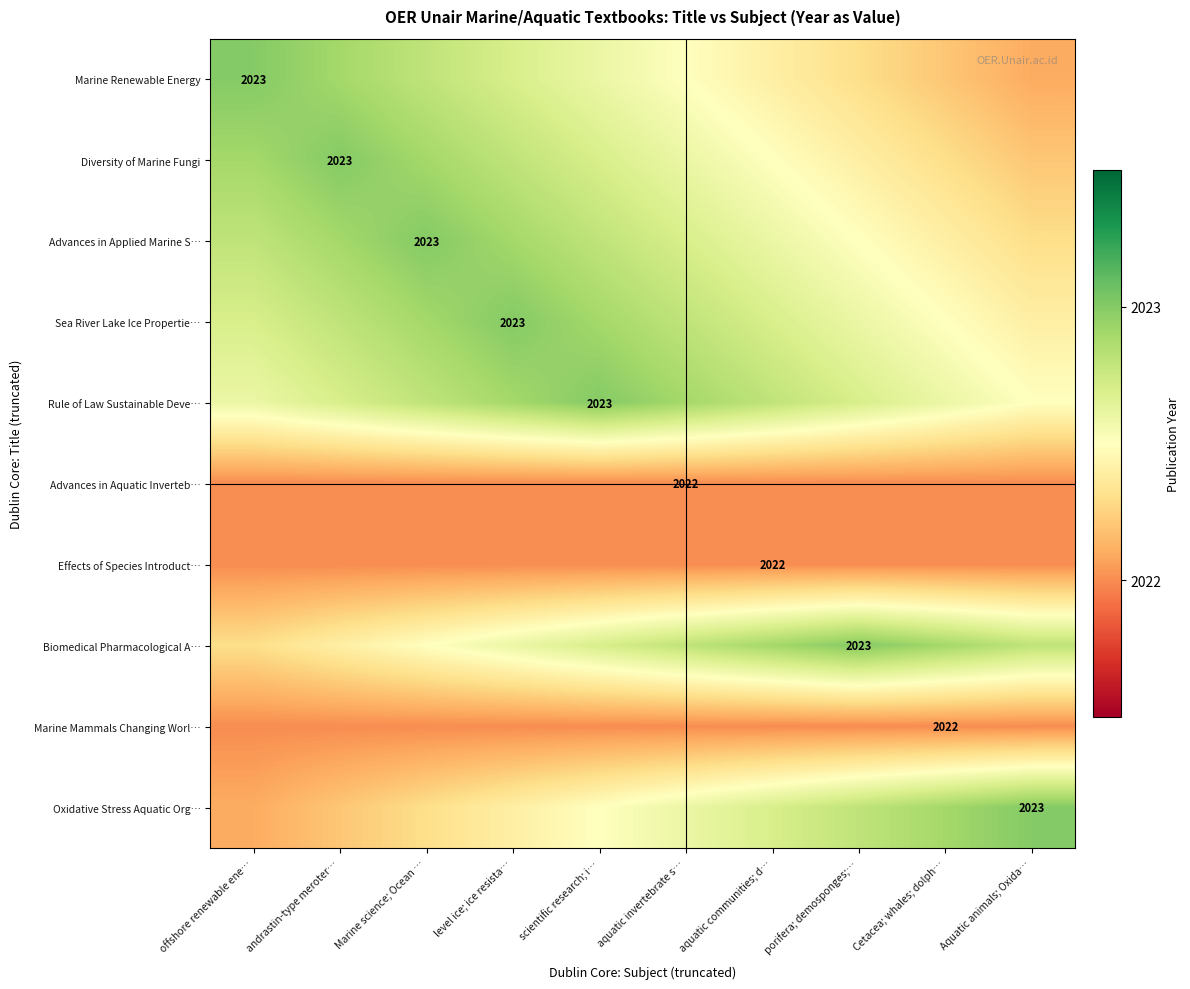

The value of Rule of Law Sustainable Deve… at scientific research; i… is 2023.0. True or false?

True